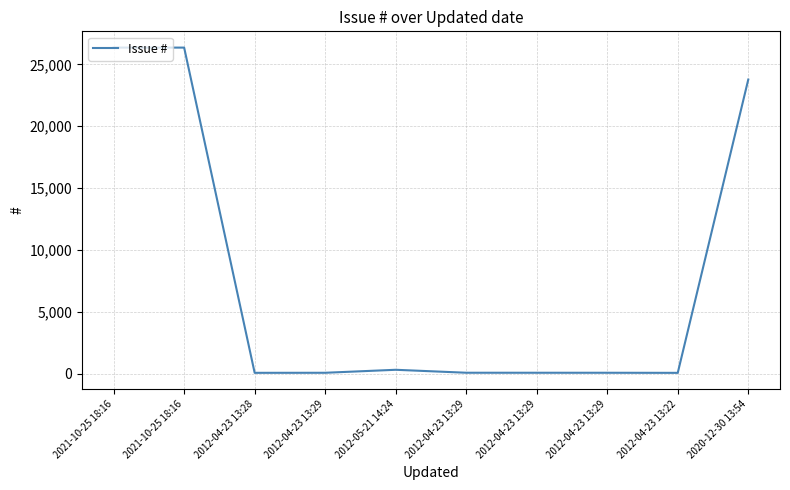

The value at 2012-05-21 14:24 is 314. True or false?

True